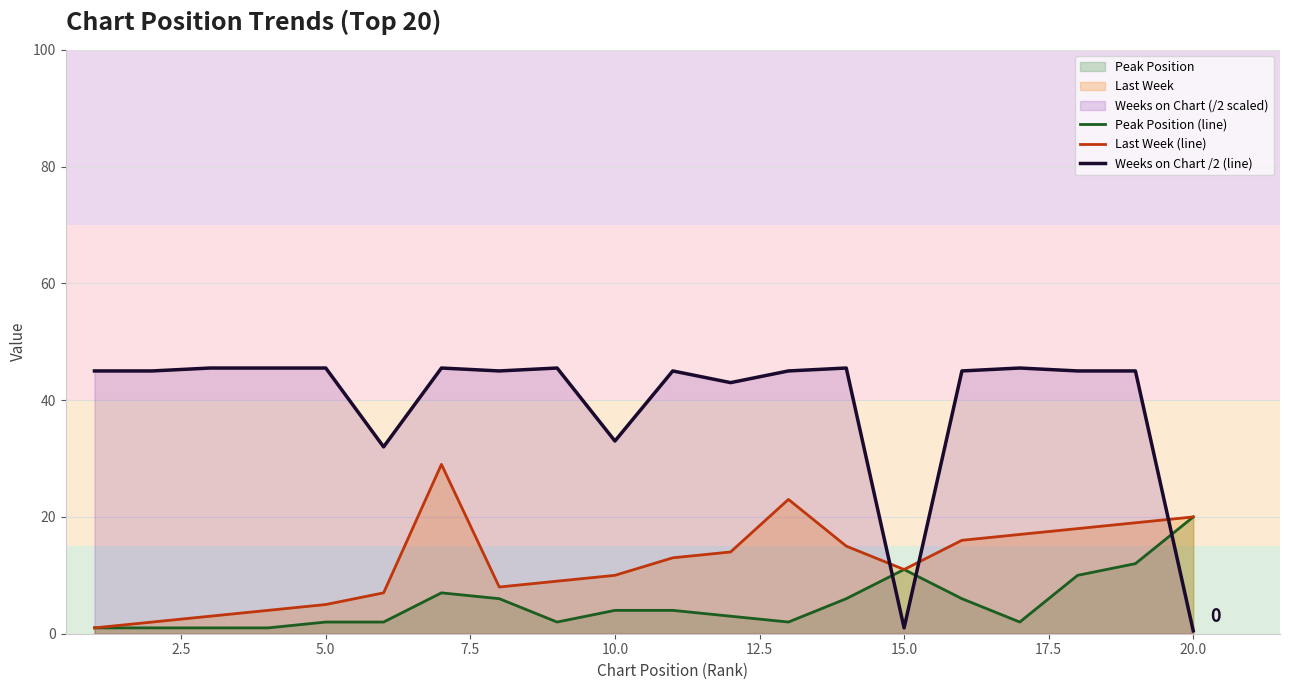

Which series ends up on top after the final intersection of Last Week (line) and Weeks on Chart /2 (line)?

Last Week (line)